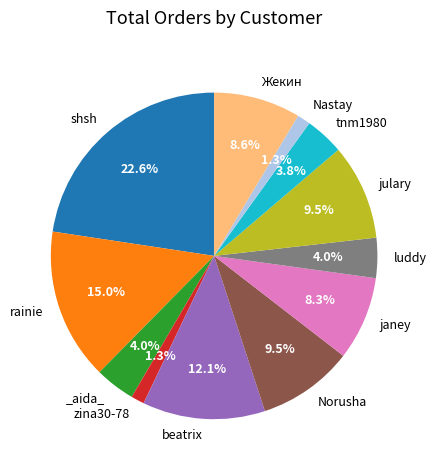

Is there any slice that represents more than half of the pie?

No